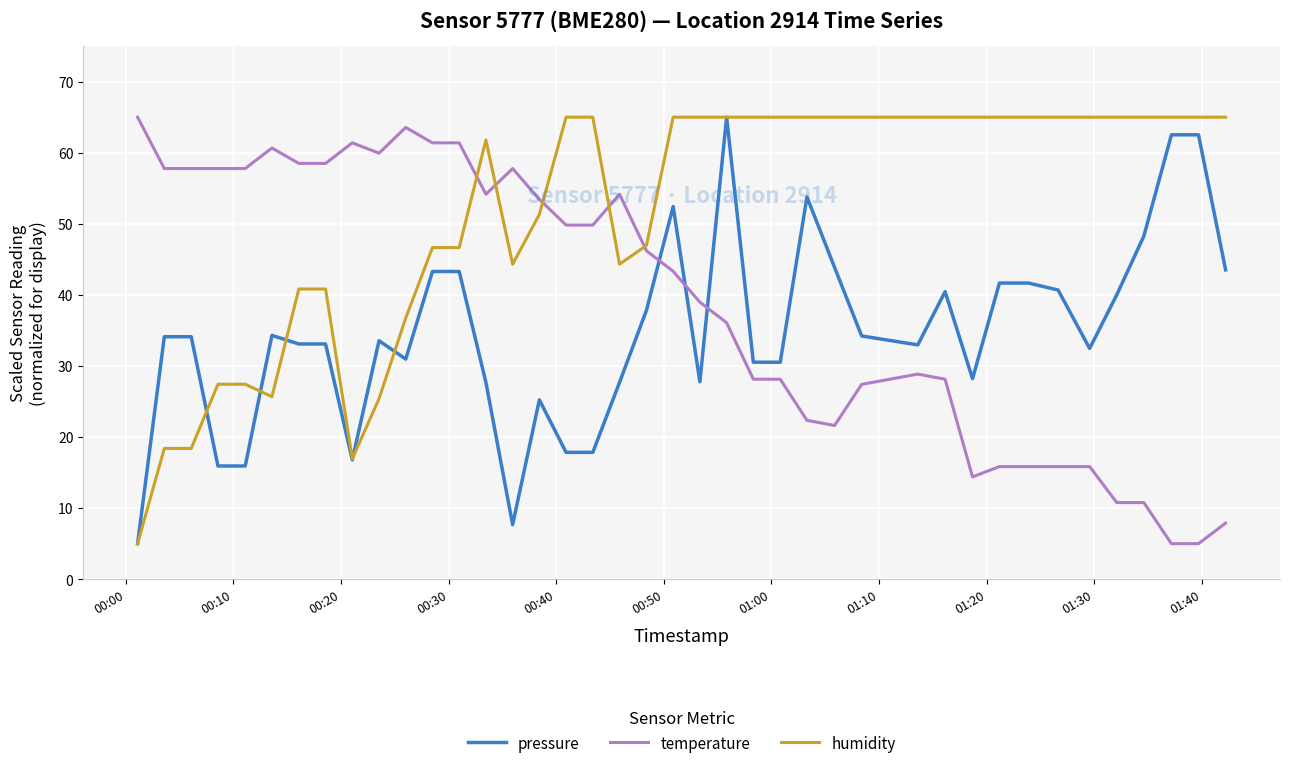

List the series in order of their overall mean, highest first.

humidity, temperature, pressure